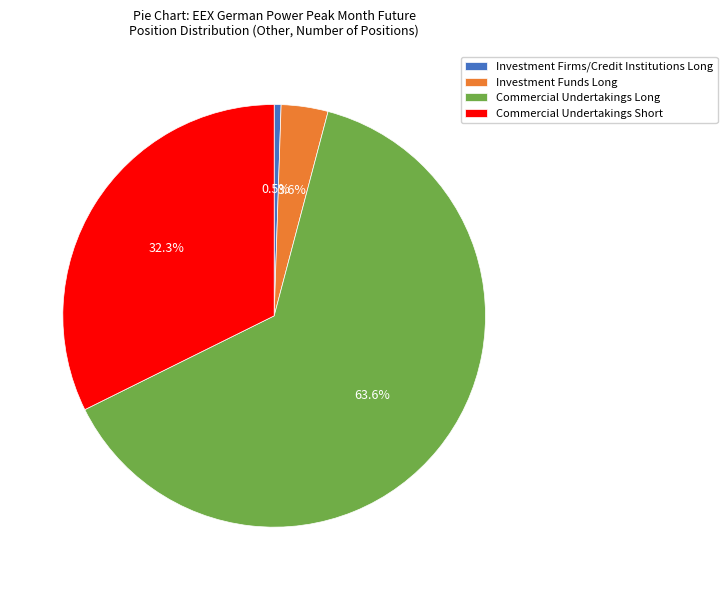

To the nearest percent, what portion does Commercial Undertakings Long represent?

64%